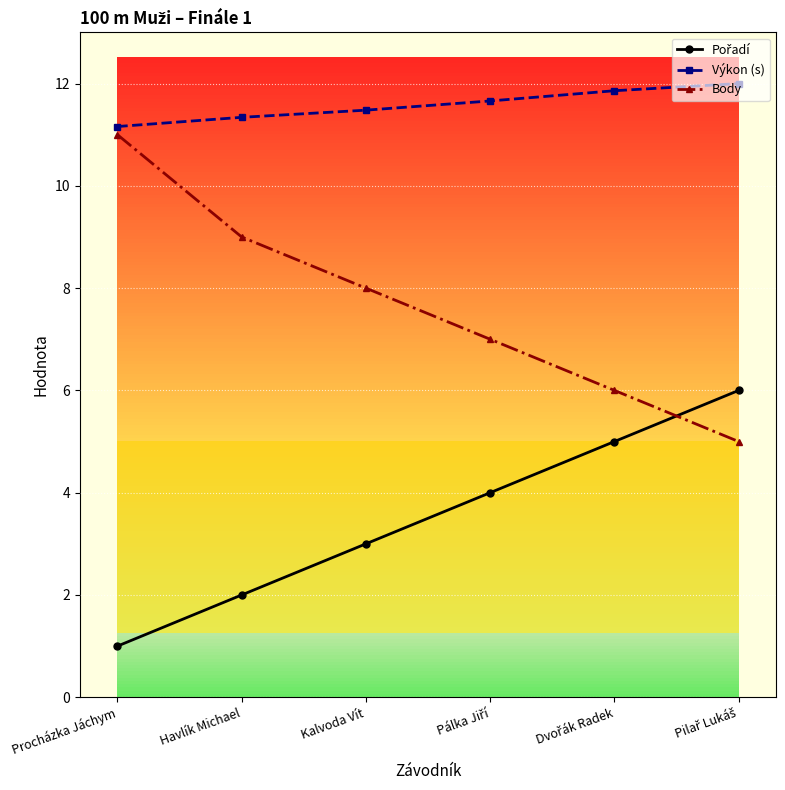

Which series has the largest total across all categories?

Výkon (s)